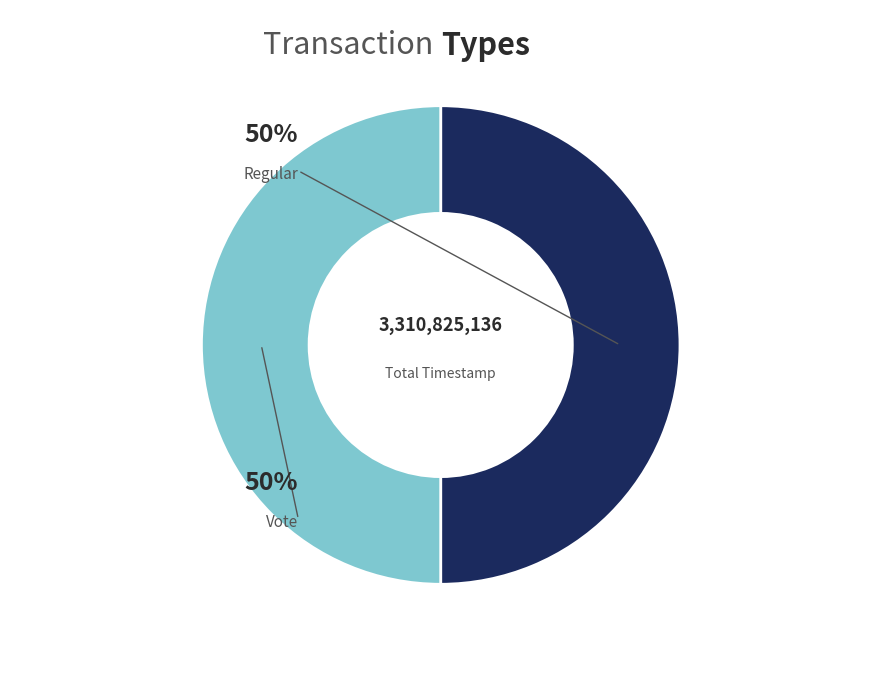

True or false: Regular accounts for 50% of the total.

True